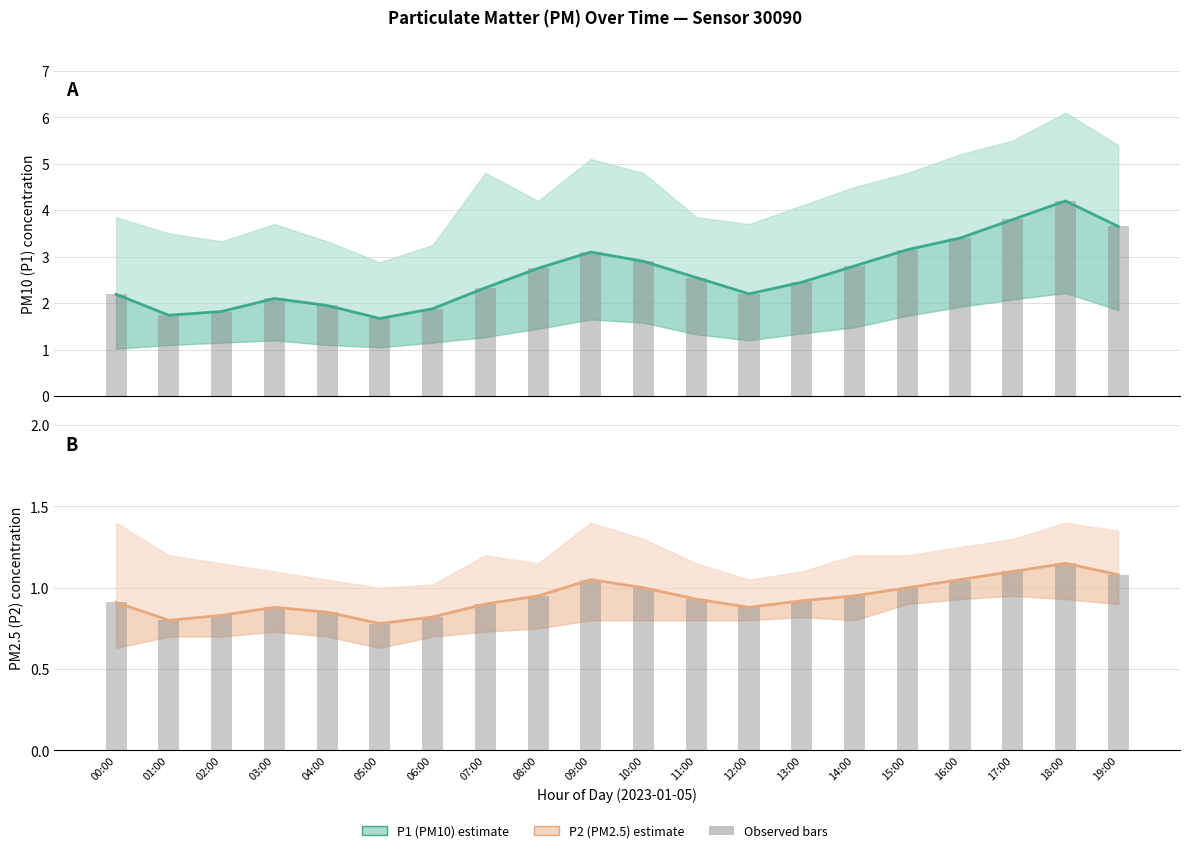

What is the approximate value of P2 observed at 13:00?

0.9